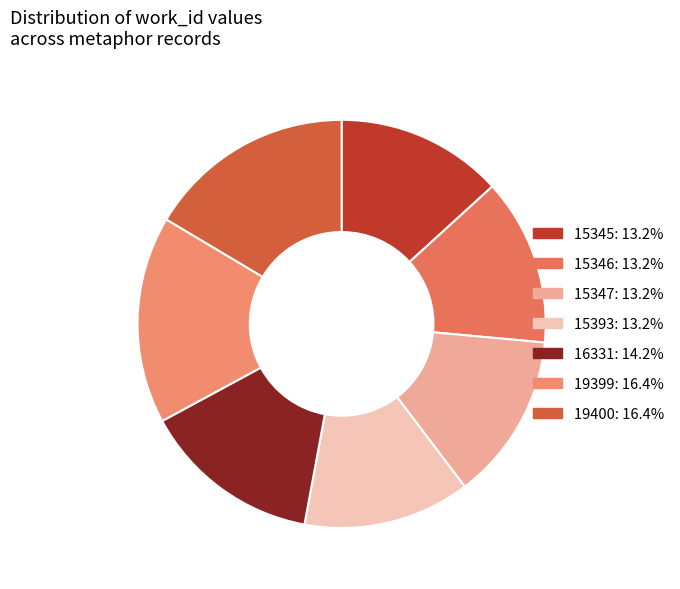

Is there a majority slice in this chart?

No